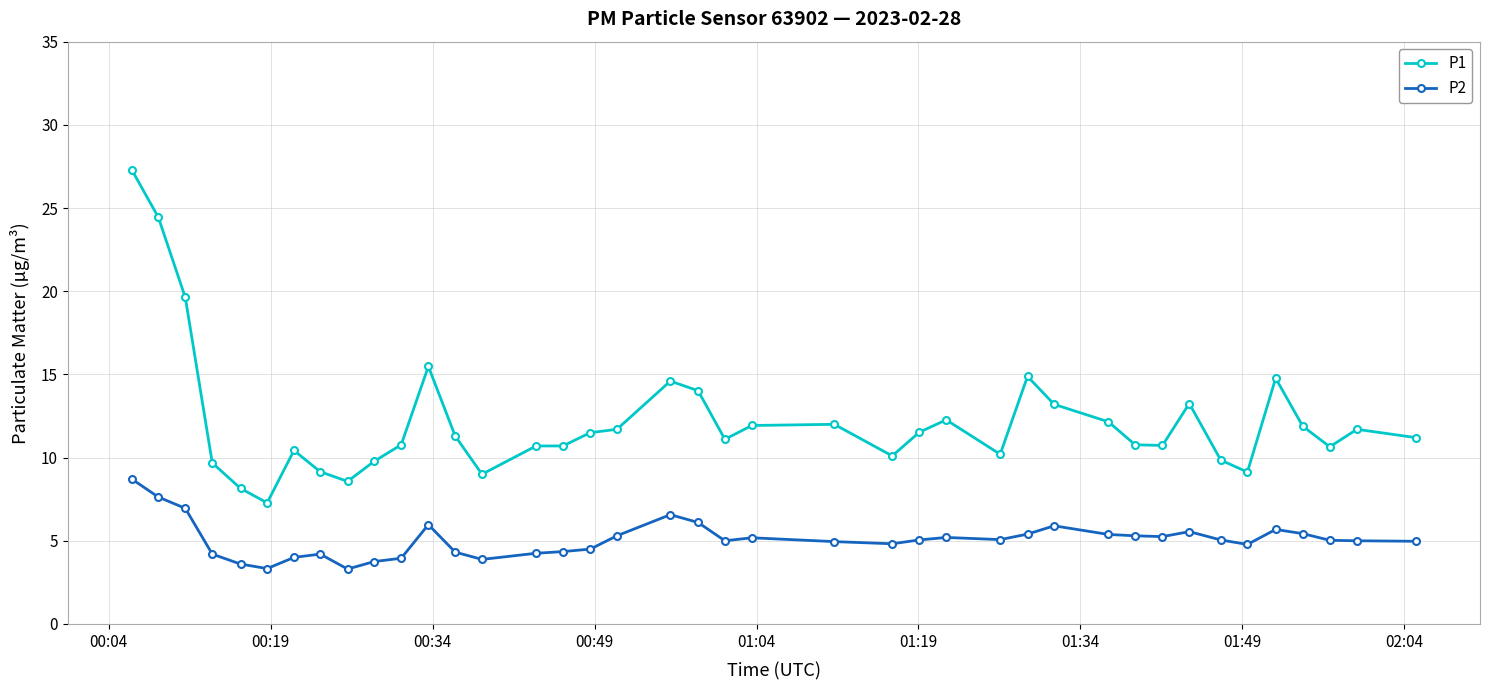

What is the value of the P2 point at the 23rd from the left?

5.0